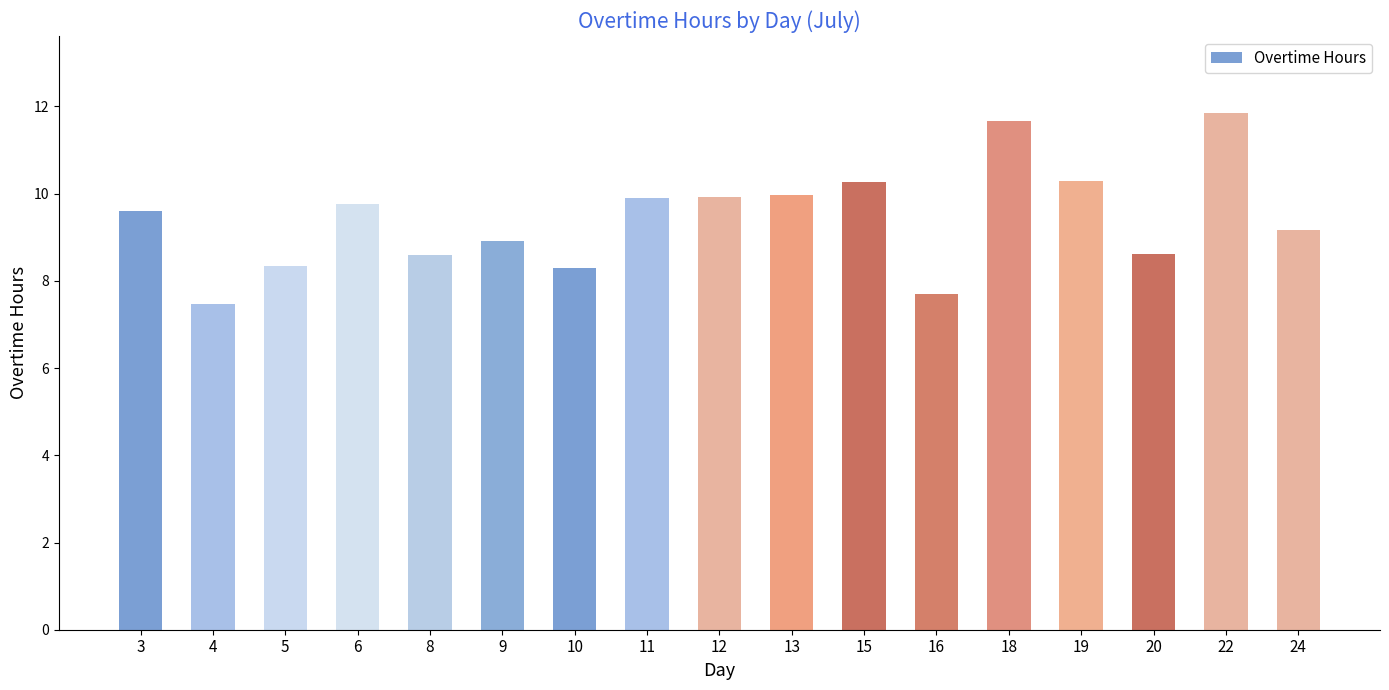

What is the difference between the values at 16 and 4?

0.2